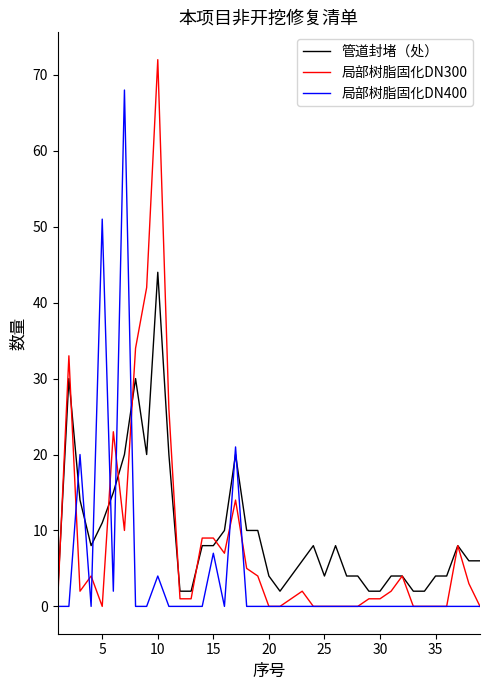

List the series in order of their overall mean, highest first.

管道封堵（处）, 局部树脂固化DN300, 局部树脂固化DN400